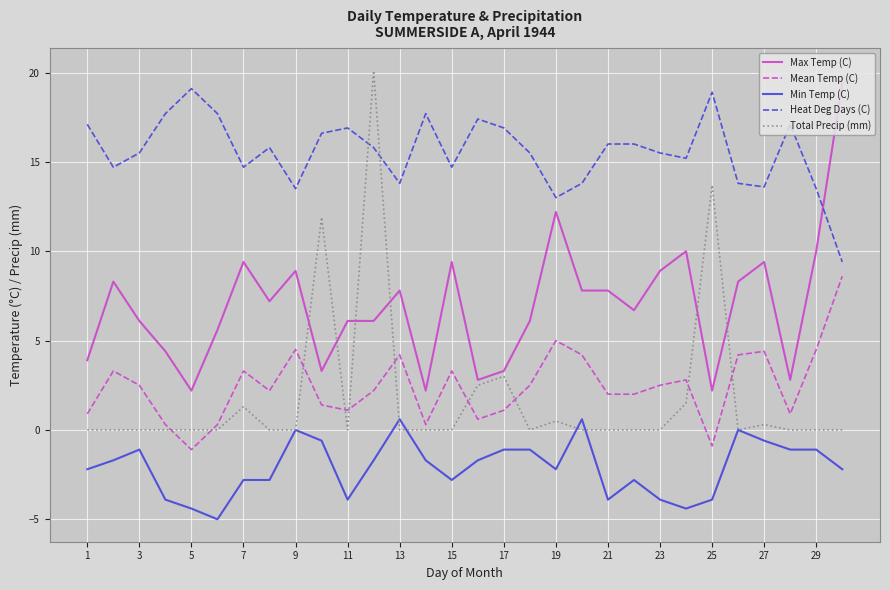

True or false: Max Temp (C) and Min Temp (C) intersect in this chart.

False